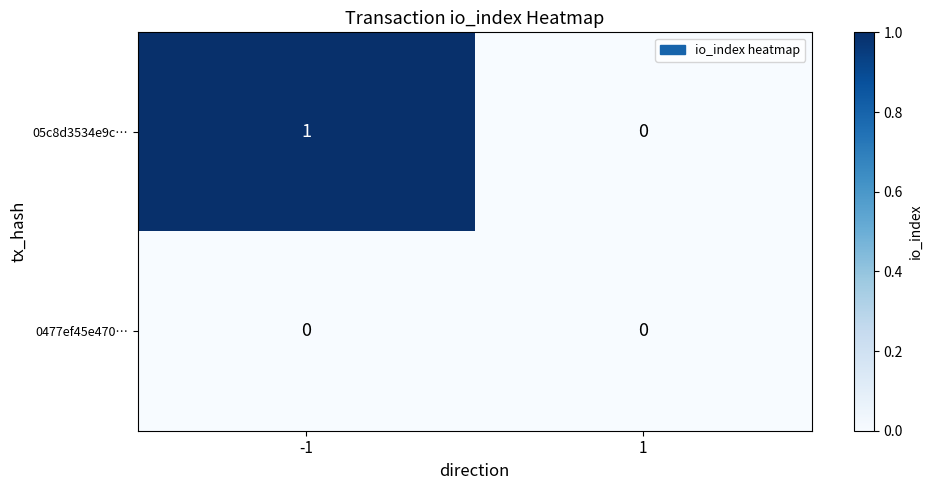

Rank the series at -1 from highest to lowest value.

05c8d3534e9c…, 0477ef45e470…